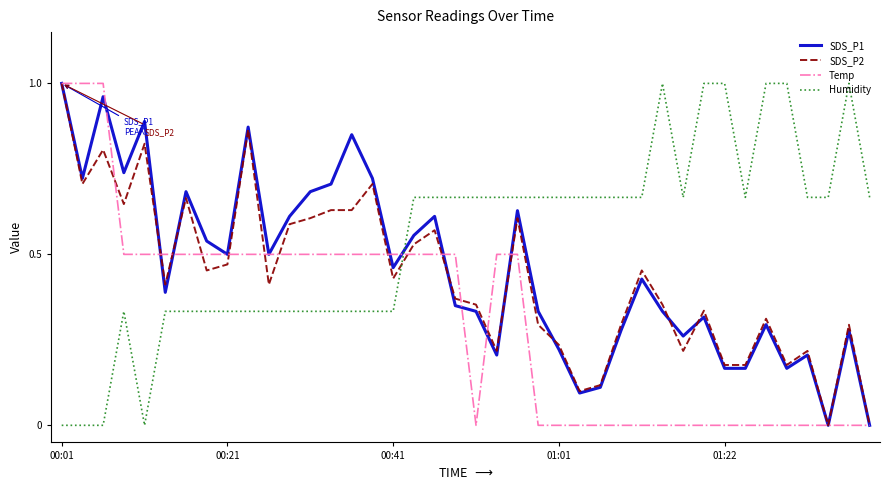

What is the sum of all Humidity values?

21.7